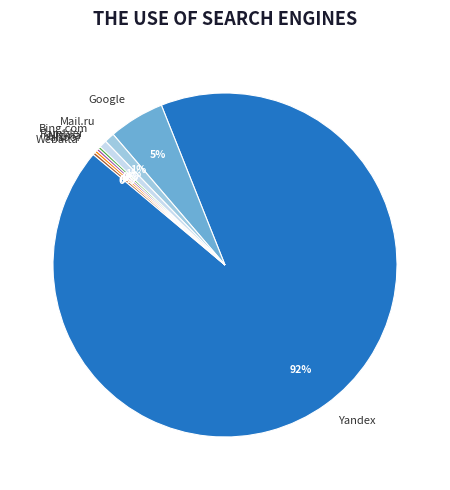

Is it true that Bing.com is 11% of the pie?

False